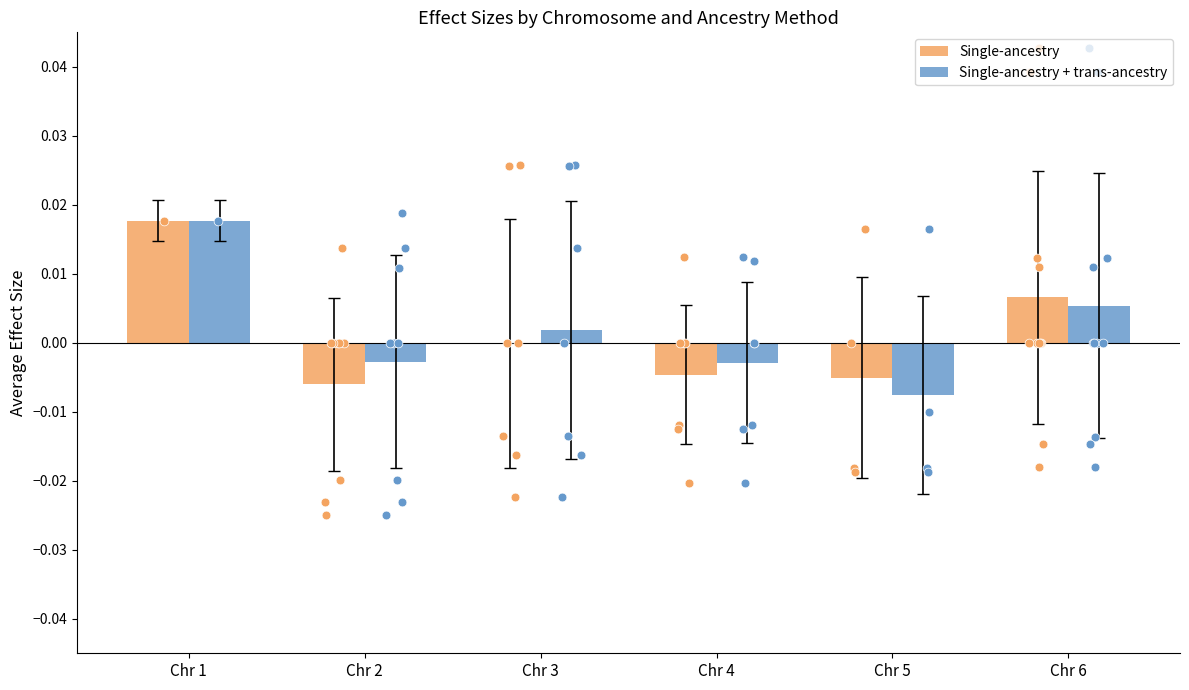

Is the value of Single-ancestry at Chr 2 greater than the value of Single-ancestry + trans-ancestry at Chr 3?

No